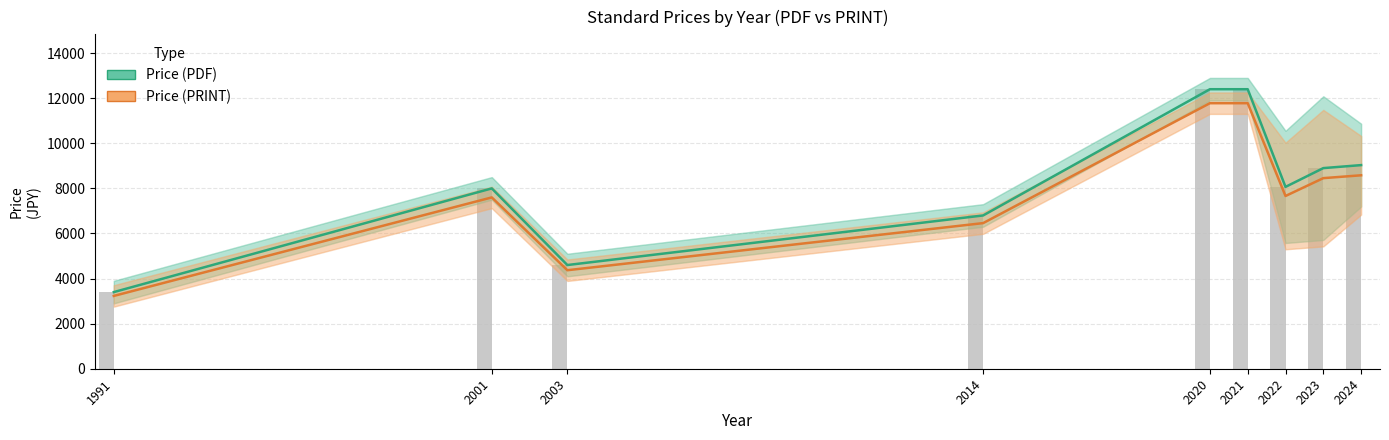

What is the value of the Price (PRINT) bar at the 3rd from the left?

4370.0